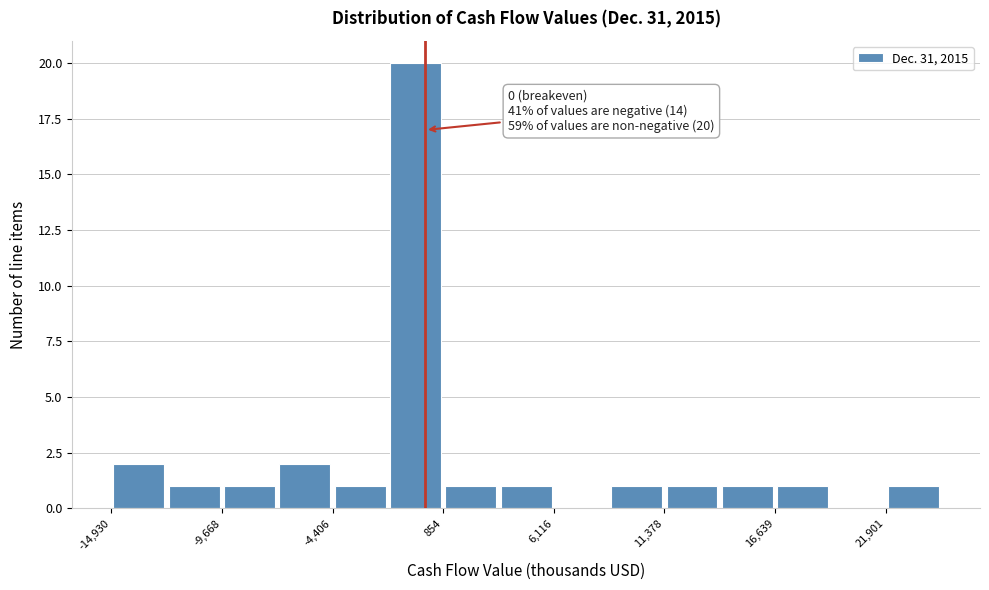

Around what value on the x-axis is the tallest bar? Give the approximate position of its centre, as read against the axis.

0